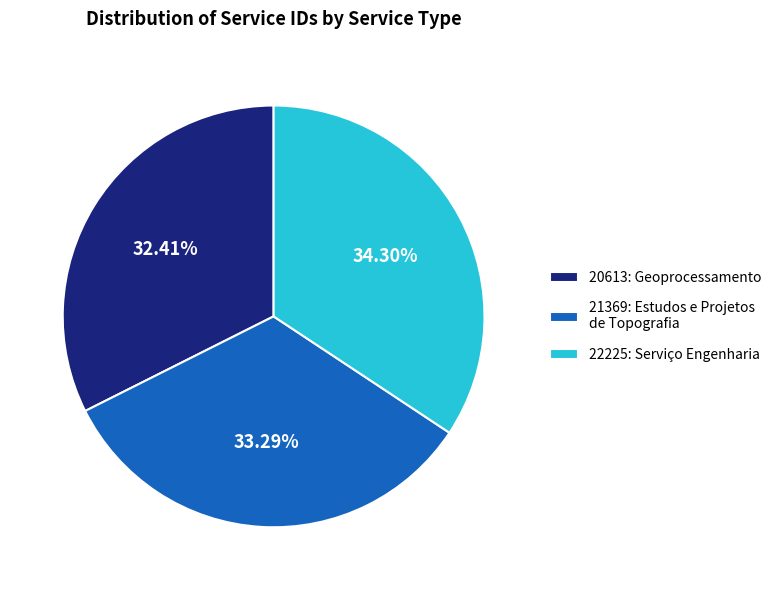

The 22225: Serviço Engenharia slice represents 46% of the pie. True or false?

False